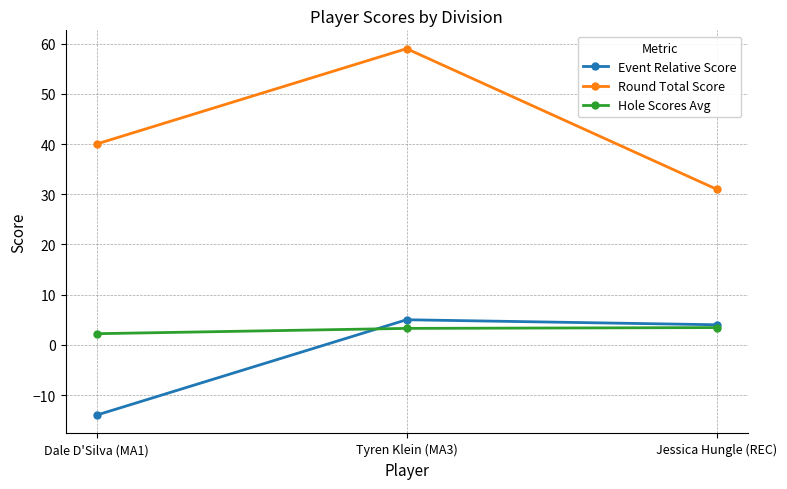

Count the number of categories in the chart.

3